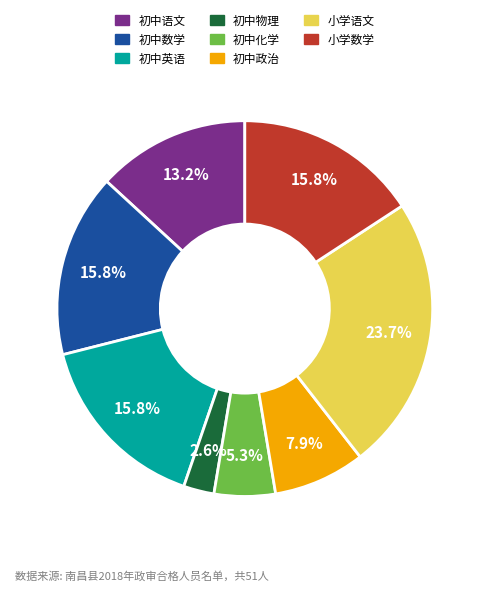

Is it true that 初中英语 is 16% of the pie?

True